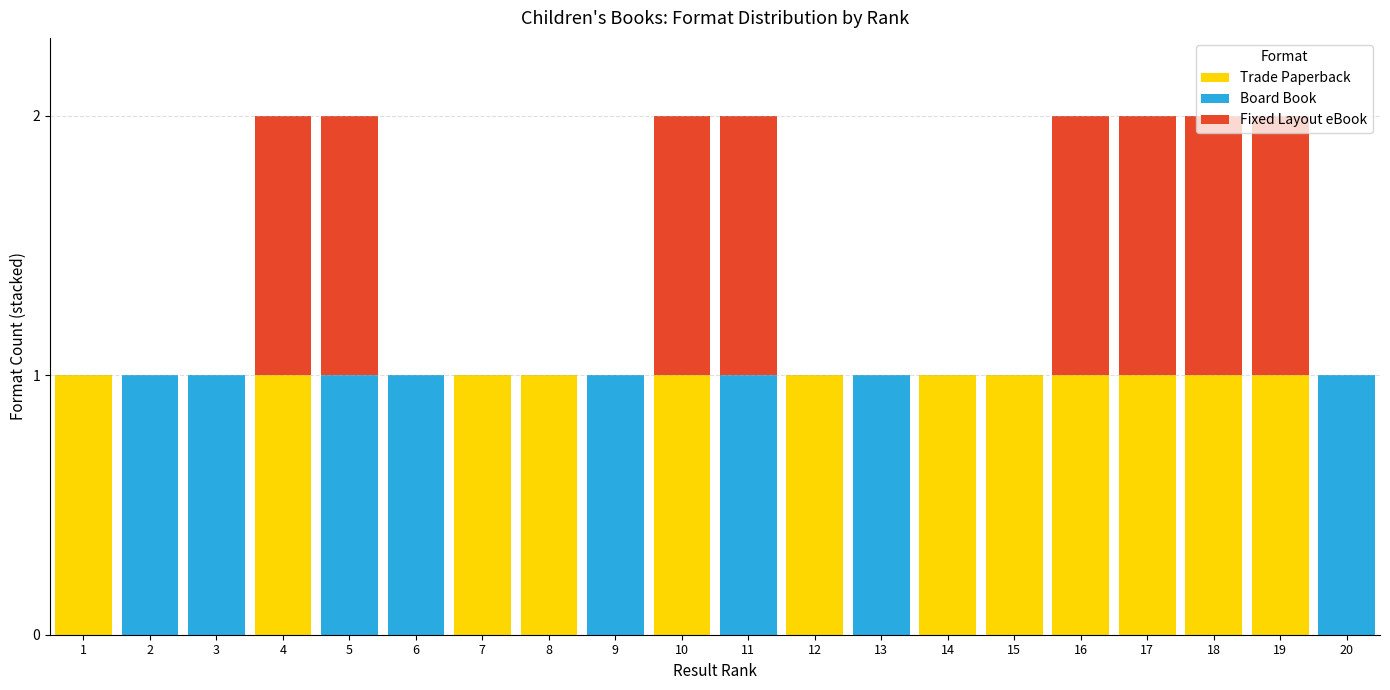

Which series has the largest range (max minus min)?

Trade Paperback